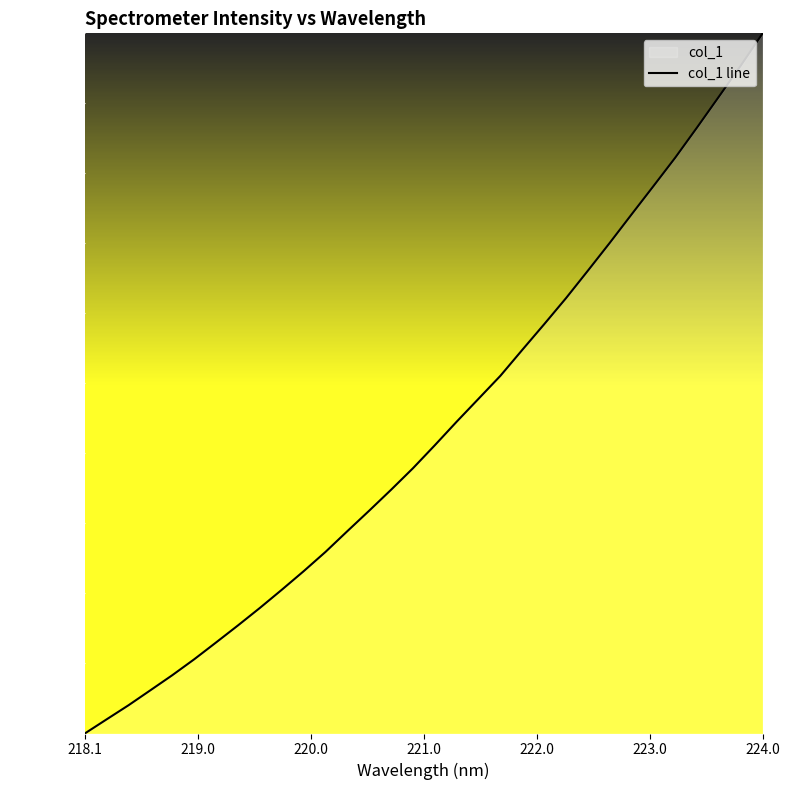

Reading left to right, extract all data points from this chart.

0.0	0.0	0.0	0.1	0.1	0.1	0.1	0.2	0.2	0.2	0.2	0.3	0.3	0.3	0.3	0.4	0.4	0.4	0.5	0.5	0.5	0.6	0.6	0.7	0.7	0.7	0.8	0.8	0.9	0.9	1.0	1.0